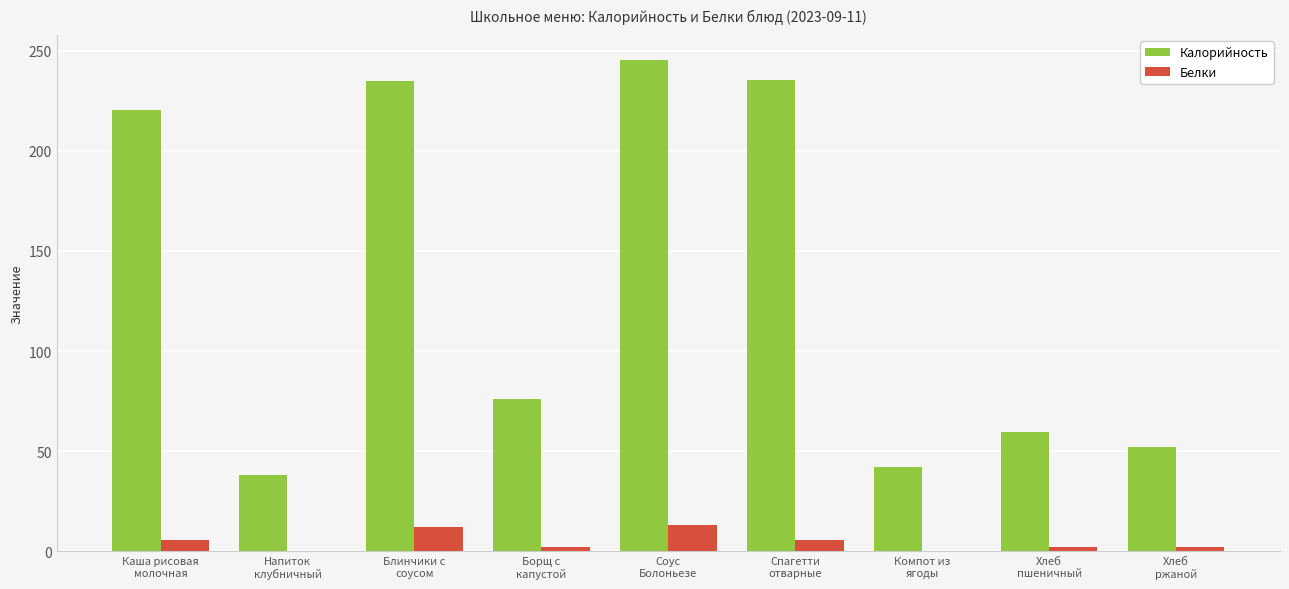

How many series are shown in this chart?

2